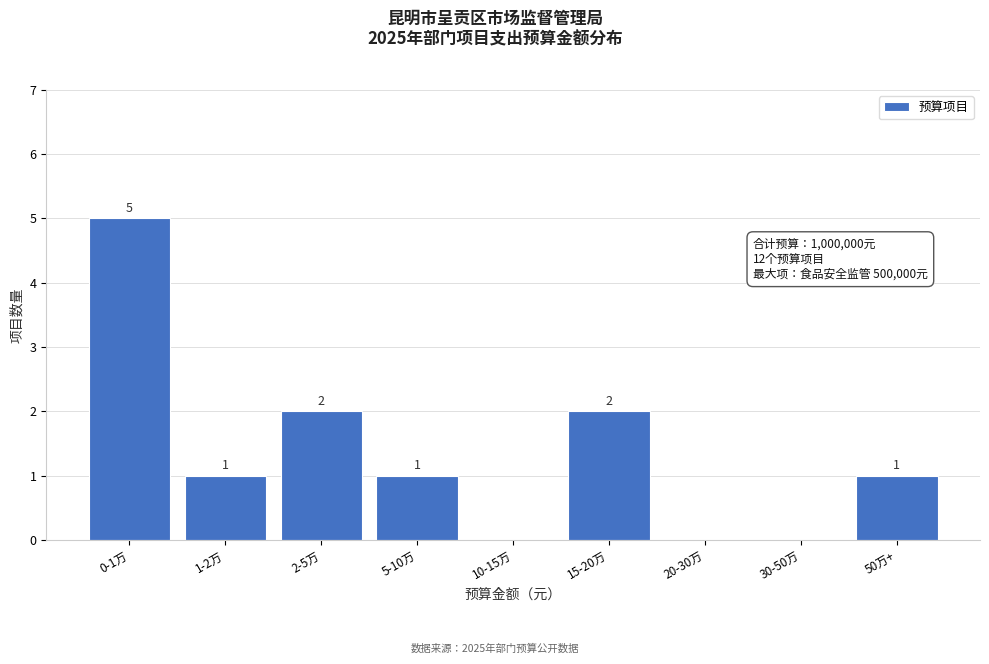

Reading left to right, transcribe all the data shown in this chart.

0-1万=5	1-2万=1	2-5万=2	5-10万=1	10-15万=0	15-20万=2	20-30万=0	30-50万=0	50万+=1